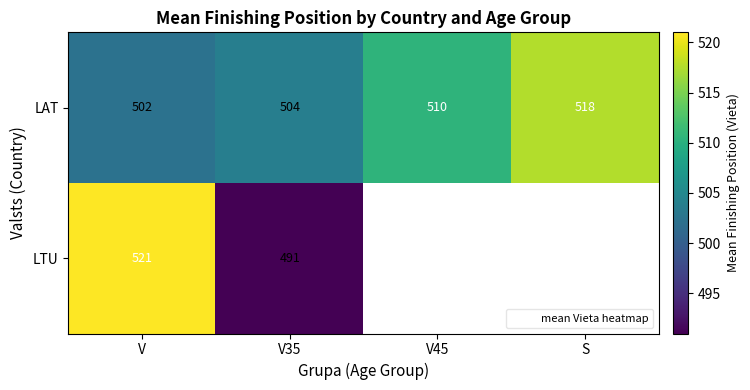

The value of LTU at V35 is 491.0. True or false?

True